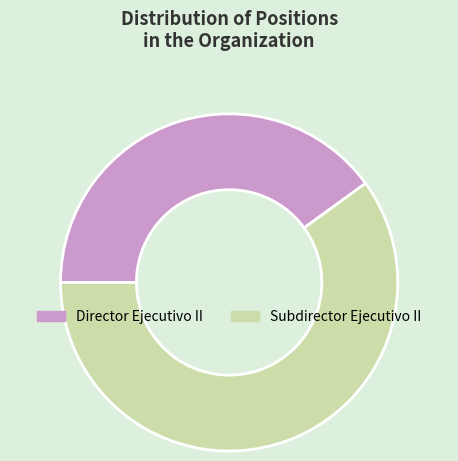

Does Subdirector Ejecutivo II account for over 50% of the chart?

Yes